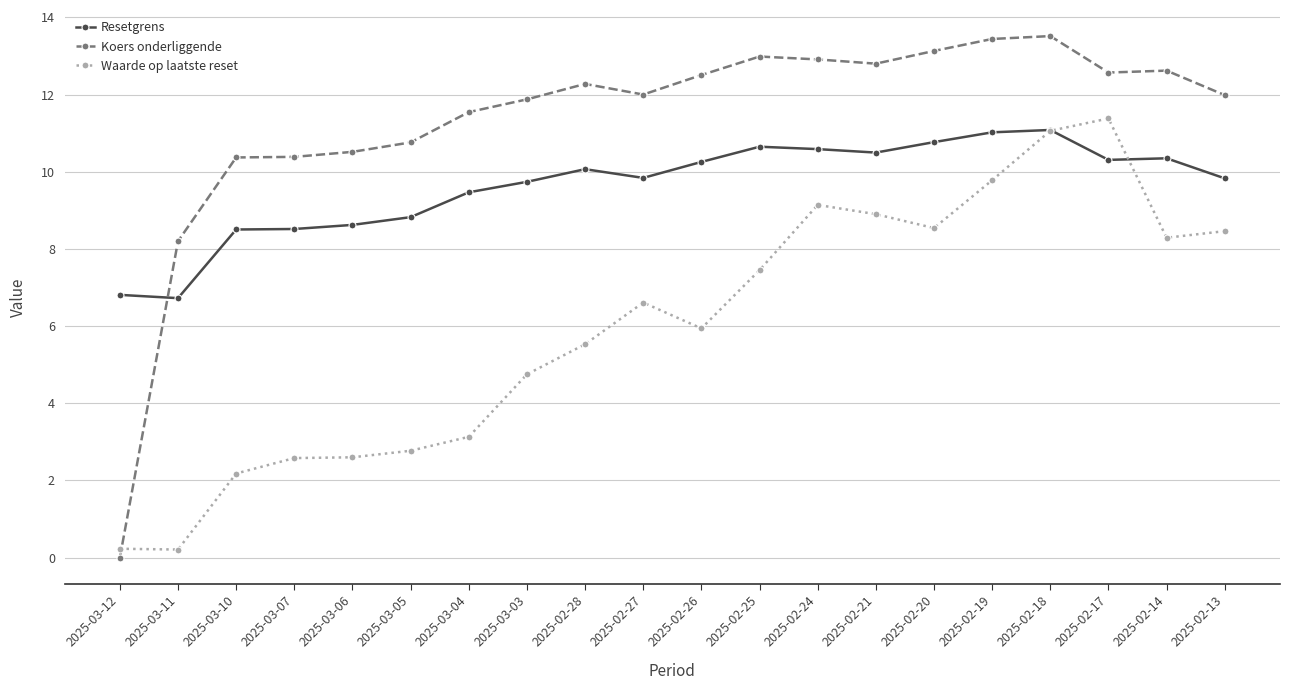

True or false: Koers onderliggende has more than 0 points higher than both neighbors.

True